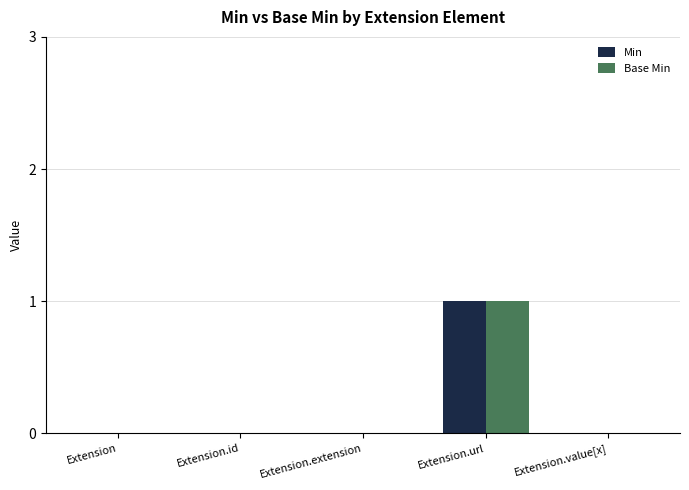

How many groups of bars are there?

5